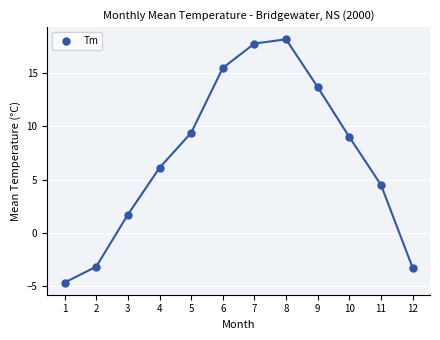

What is the average X value?

6.5